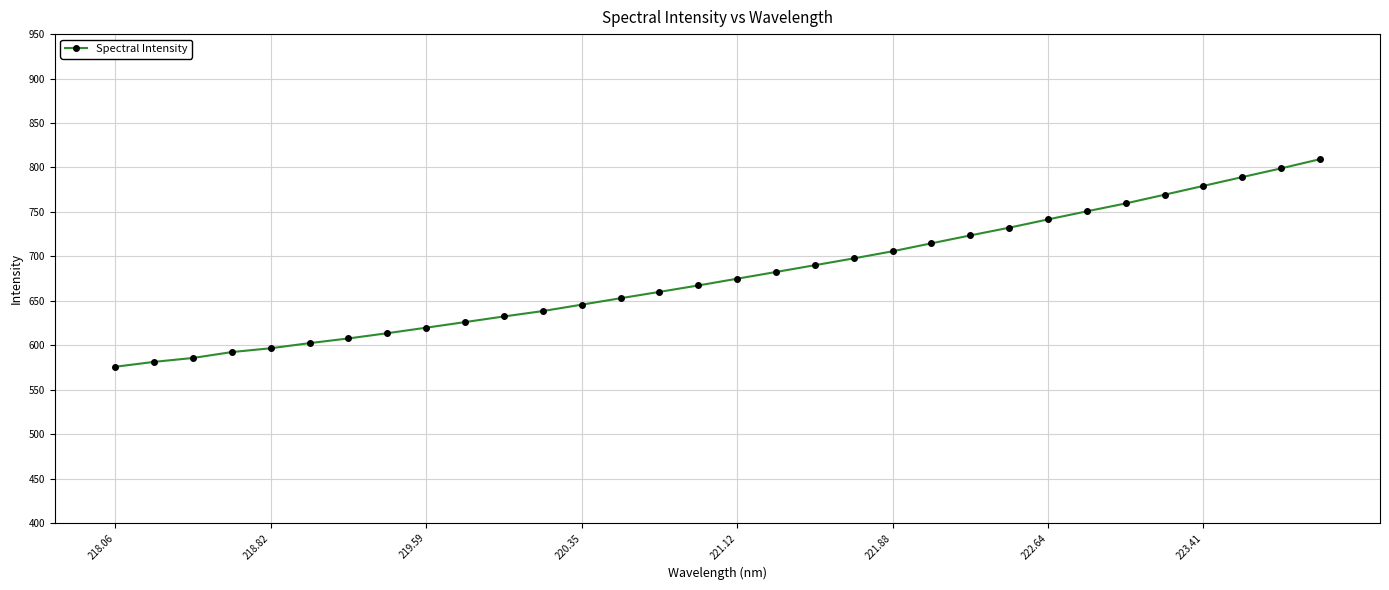

What is the smallest value displayed?

575.8